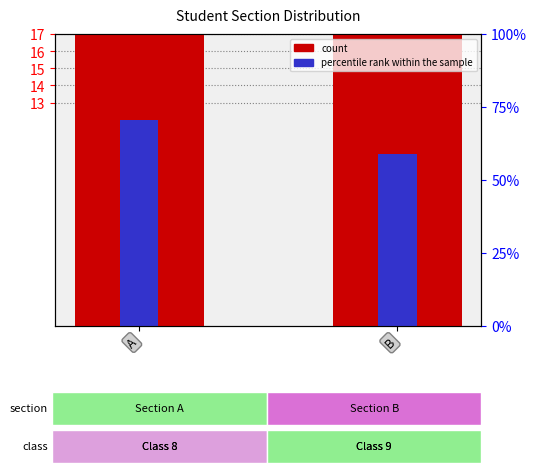

Is the value of count at A greater than the value of percentile rank within the sample at B?

Yes